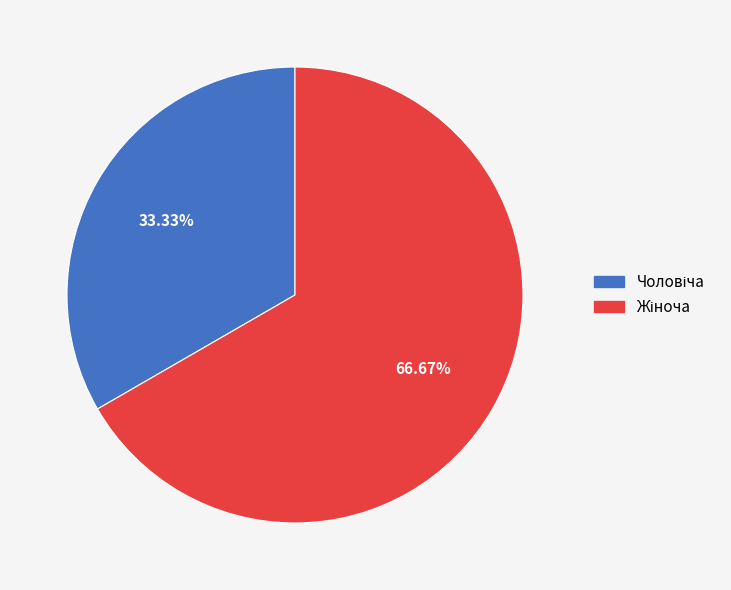

Is there a majority slice in this chart?

Yes